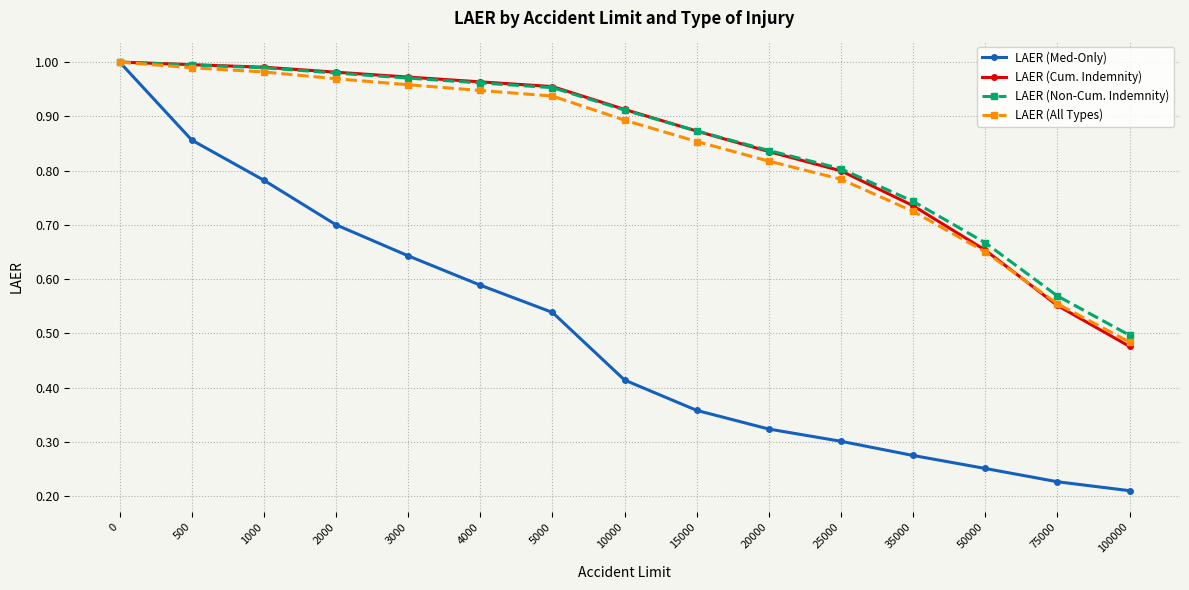

Is it true that LAER (Non-Cum. Indemnity) equals 0.4 at 15000?

False